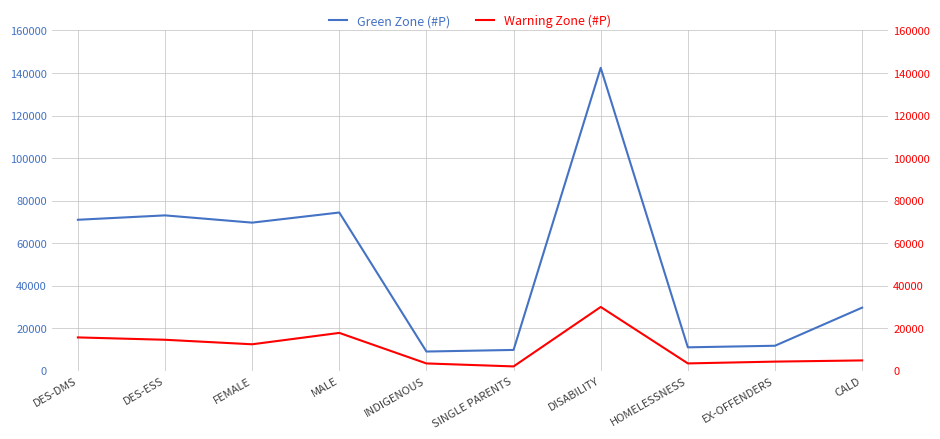

Where is the first local minimum for Warning Zone (#P)?

FEMALE